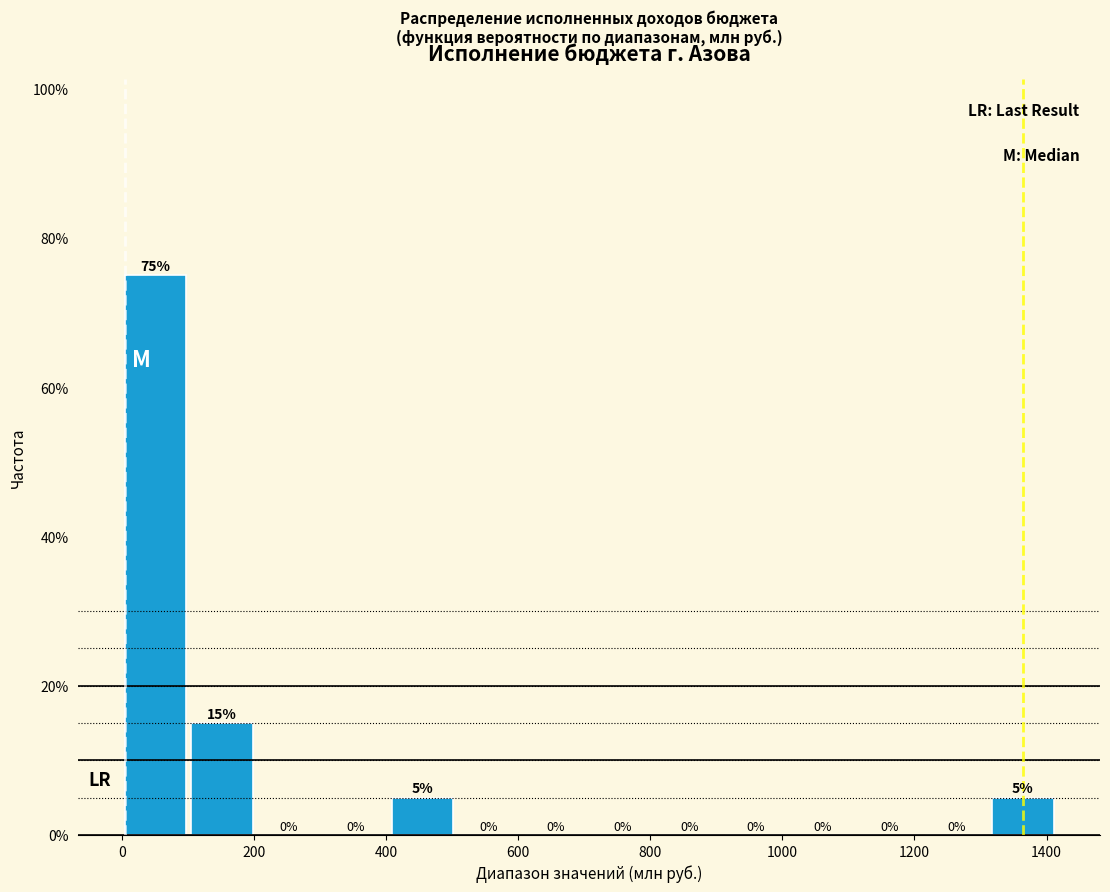

Reading left to right, transcribe this chart: for each bar, give the range it covers on the x-axis and its height. The bar edges are not printed on the chart, so give them approximately, as read against the axis.

0 to 100: 75
100 to 200: 15
200 to 300: 0
300 to 400: 0
400 to 500: 5
500 to 600: 0
600 to 700: 0
700 to 800: 0
800 to 900: 0
900 to 1020: 0
1020 to 1120: 0
1120 to 1220: 0
1220 to 1320: 0
1320 to 1420: 5